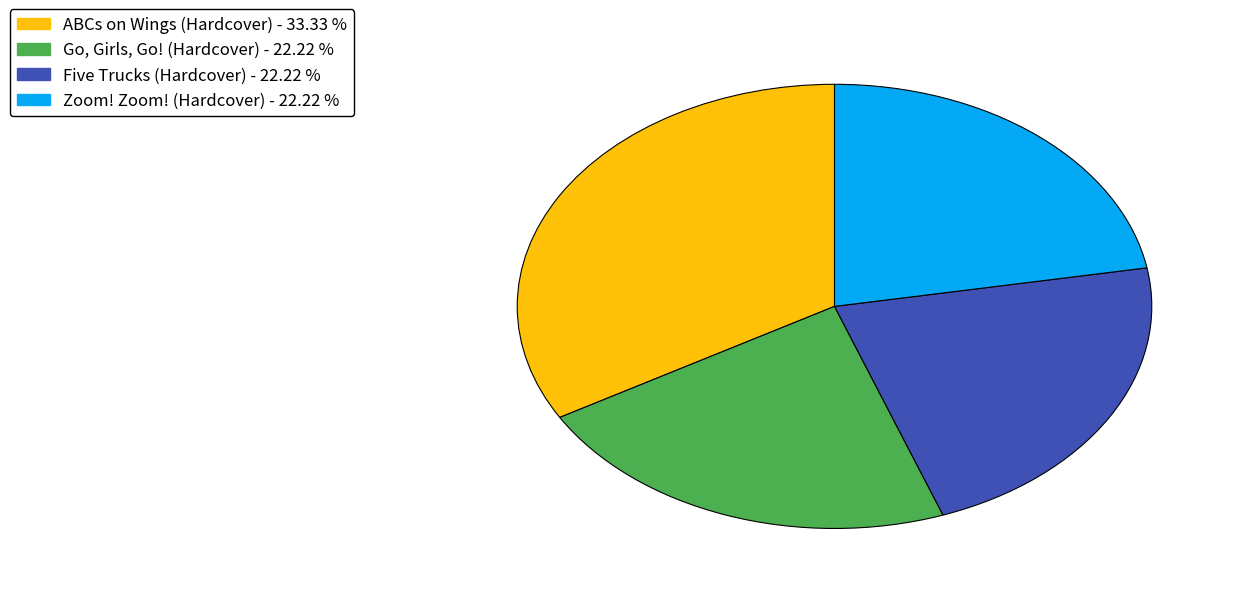

Is it true that Zoom! Zoom! (Hardcover) is 12% of the pie?

False